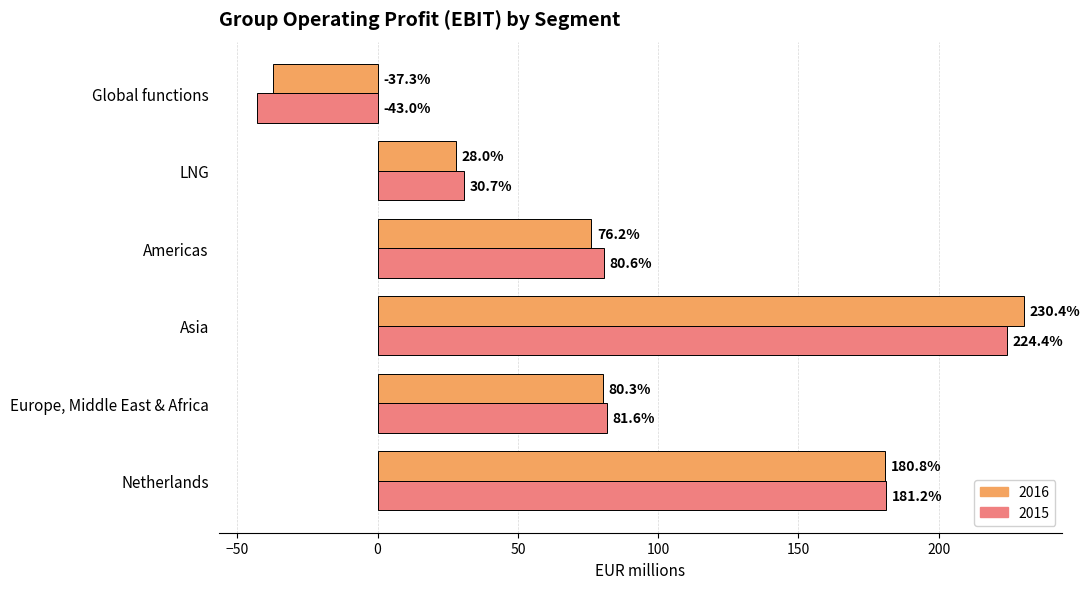

Where is 2015 nearest to the value 90?

Europe, Middle East & Africa